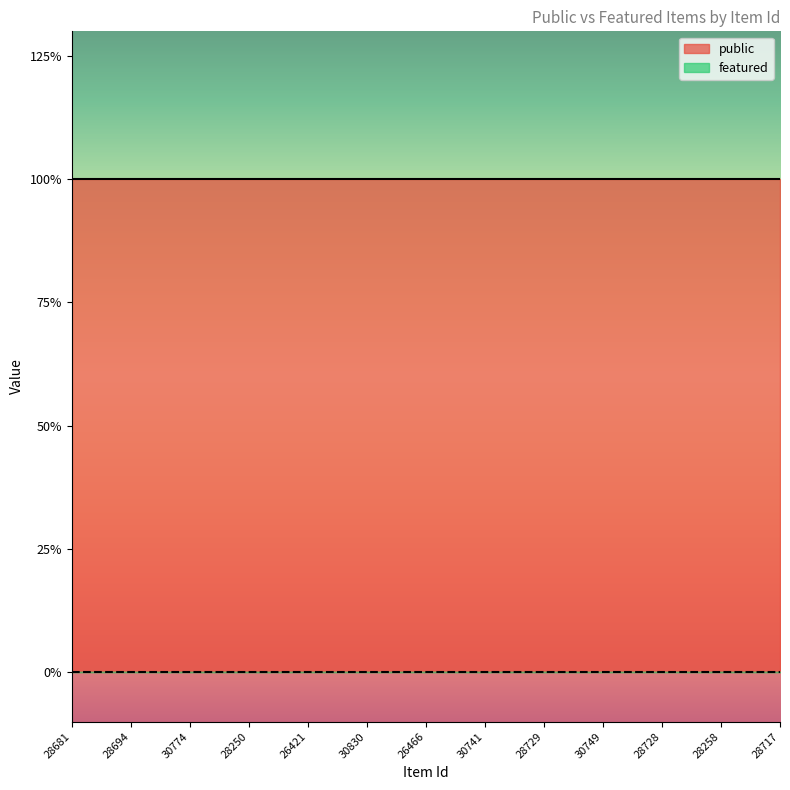

Which label corresponds to the smallest value in the chart?

28681